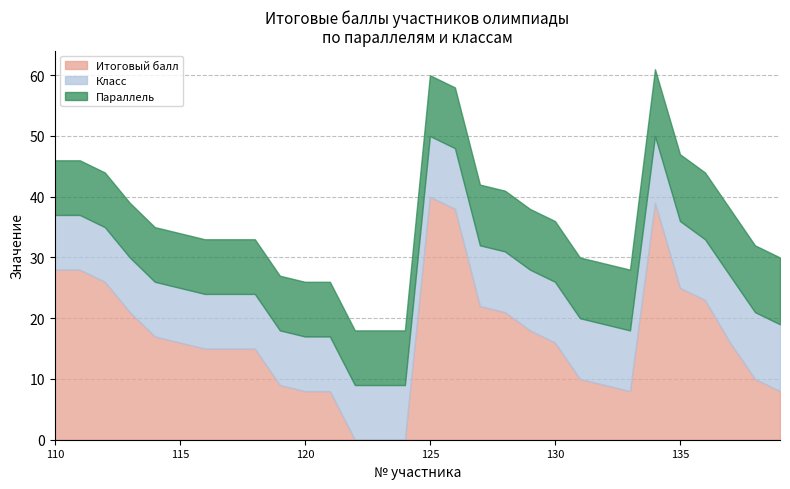

Which category has the lowest value across all series?

122